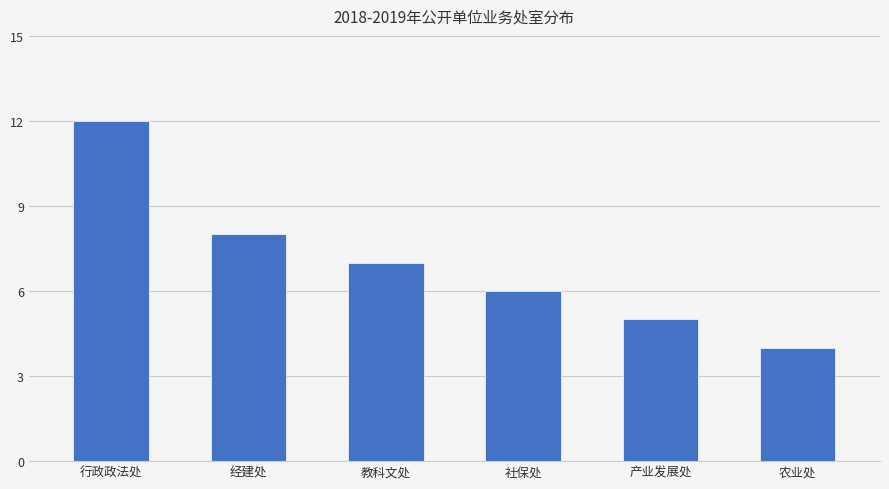

Which label corresponds to the smallest value in the chart?

农业处